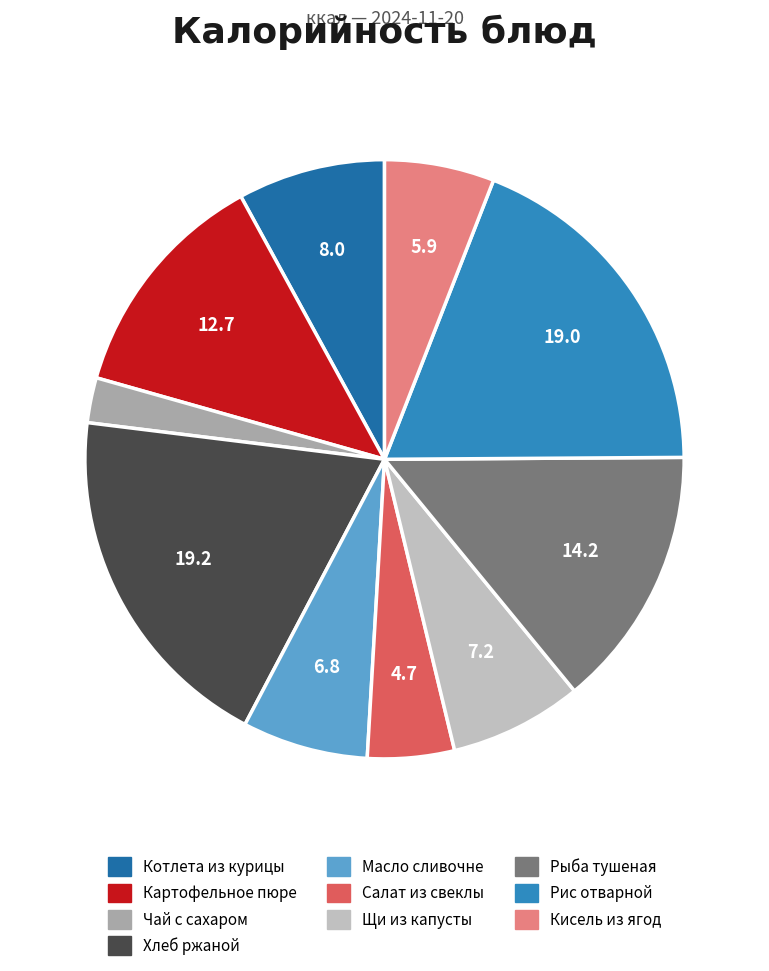

Count the number of slices in the pie.

10